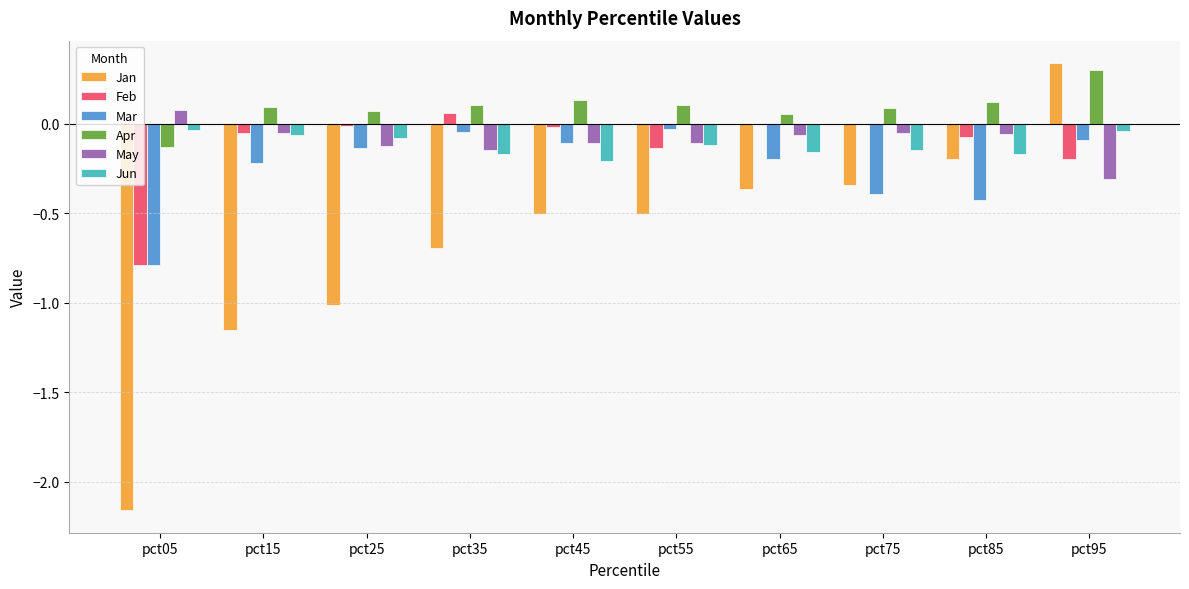

Which category has the highest value across all series?

pct95